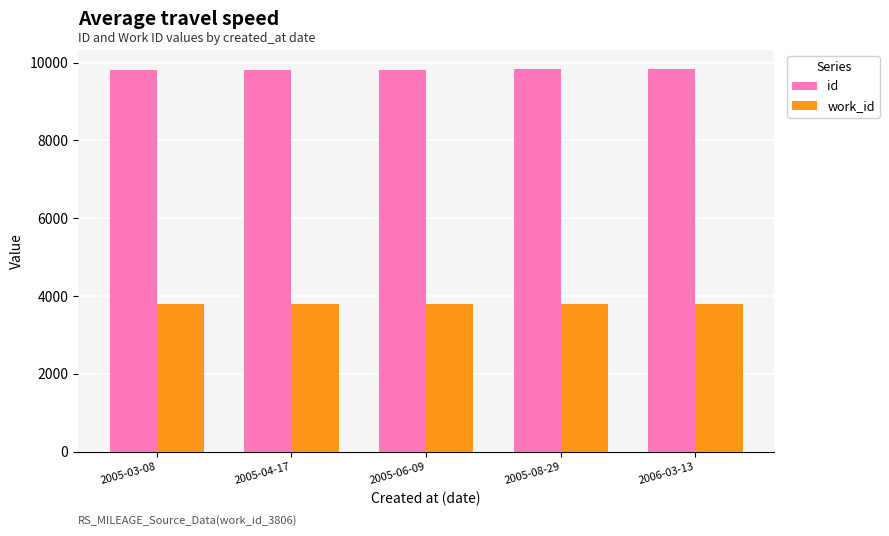

What is the label of the 4th bar from the right?

2005-04-17